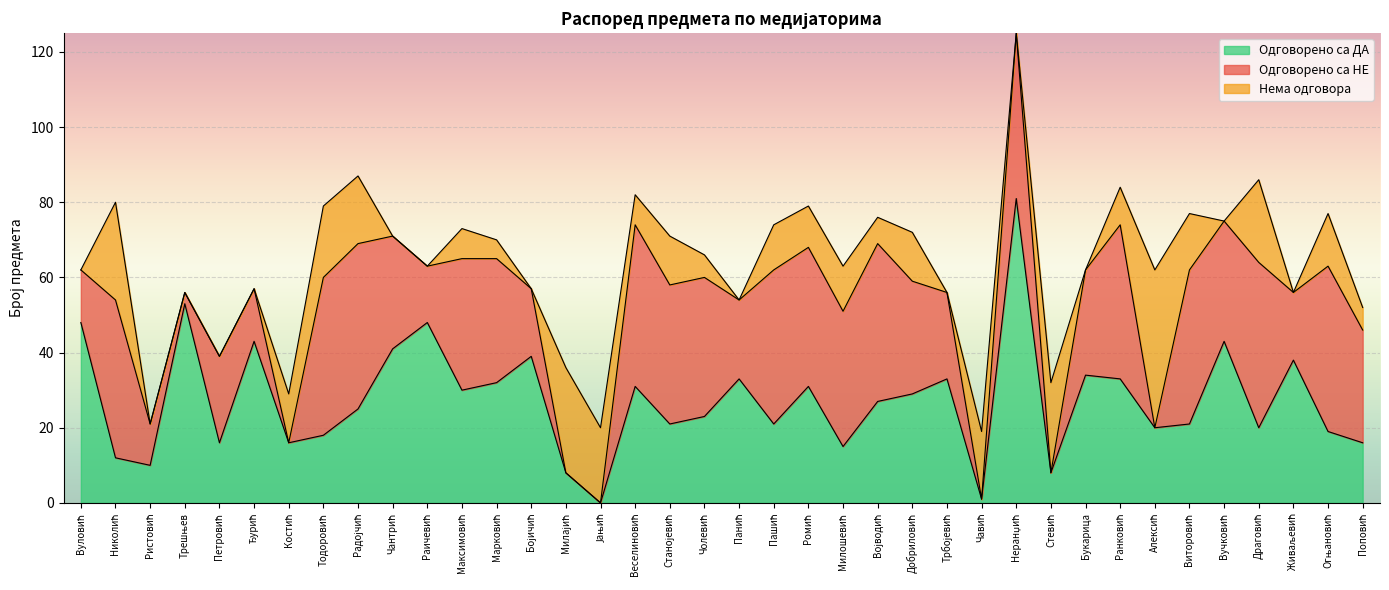

After their last crossing, which series has the higher values: Нема одговора or Одговорено са НЕ?

Одговорено са НЕ